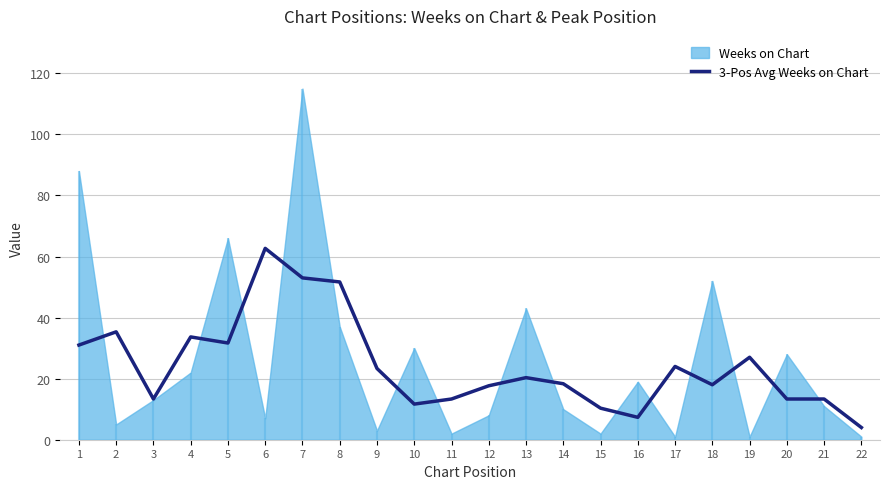

What is the change in value from 4 to 13?

-13.3